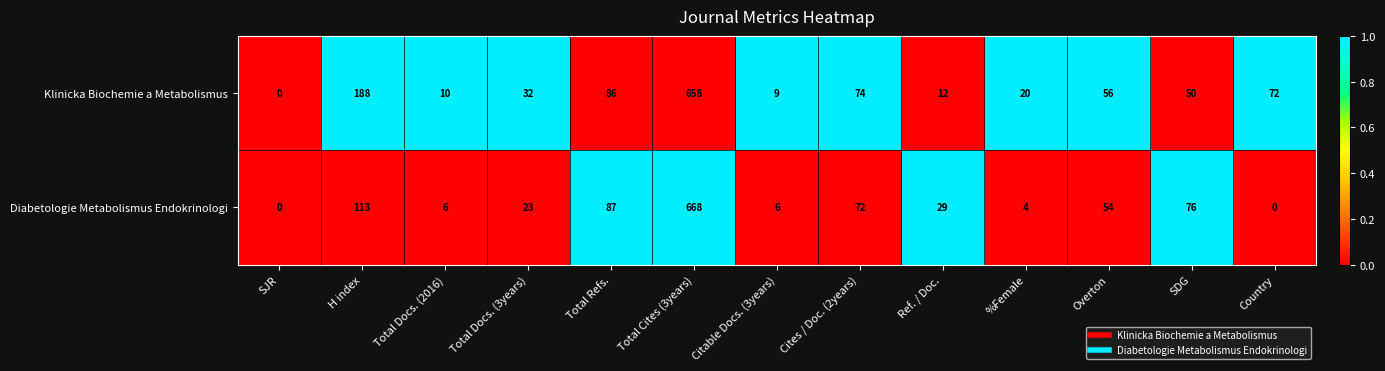

Reading left to right, transcribe all the data shown in this chart.

Klinicka Biochemie a Metabolismus: SJR=0	H index=188	Total Docs. (2016)=10	Total Docs. (3years)=32	Total Refs.=86	Total Cites (3years)=658	Citable Docs. (3years)=9	Cites / Doc. (2years)=74	Ref. / Doc.=12	%Female=20	Overton=56	SDG=50	Country=72
Diabetologie Metabolismus Endokrinologi: SJR=0	H index=113	Total Docs. (2016)=6	Total Docs. (3years)=23	Total Refs.=87	Total Cites (3years)=668	Citable Docs. (3years)=6	Cites / Doc. (2years)=72	Ref. / Doc.=29	%Female=4	Overton=54	SDG=76	Country=0